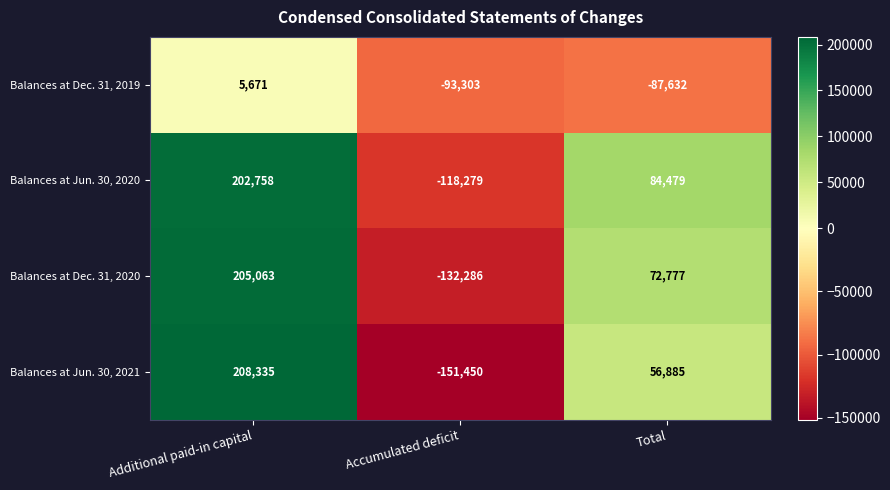

Reading right to left, what are all the values shown in this chart?

Balances at Dec. 31, 2019: -87632	-93303	5671
Balances at Jun. 30, 2020: 84479	-118279	202758
Balances at Dec. 31, 2020: 72777	-132286	205063
Balances at Jun. 30, 2021: 56885	-151450	208335